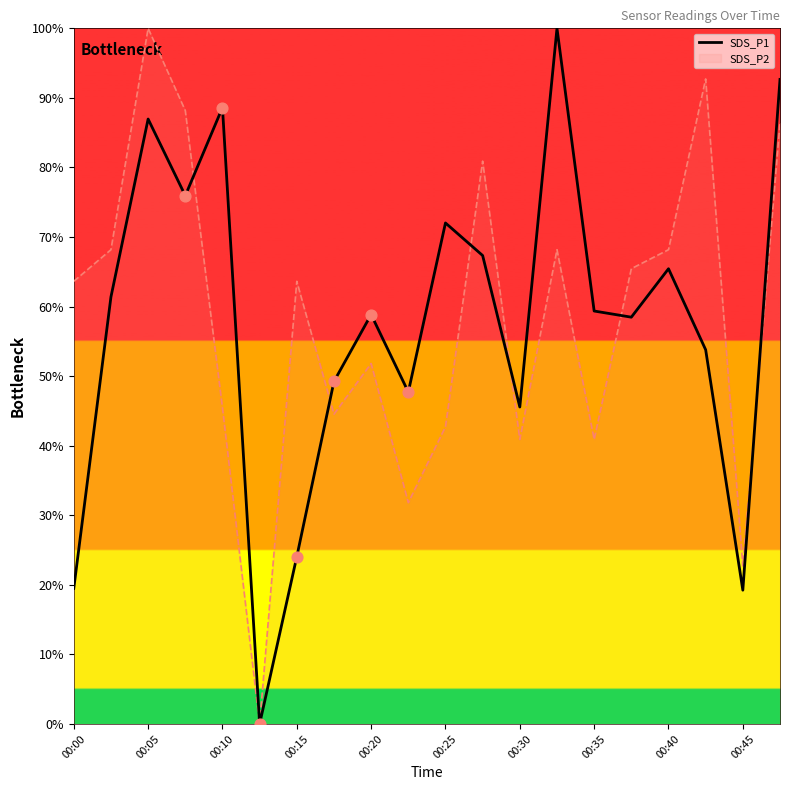

What is the maximum value shown in the chart?

100.0